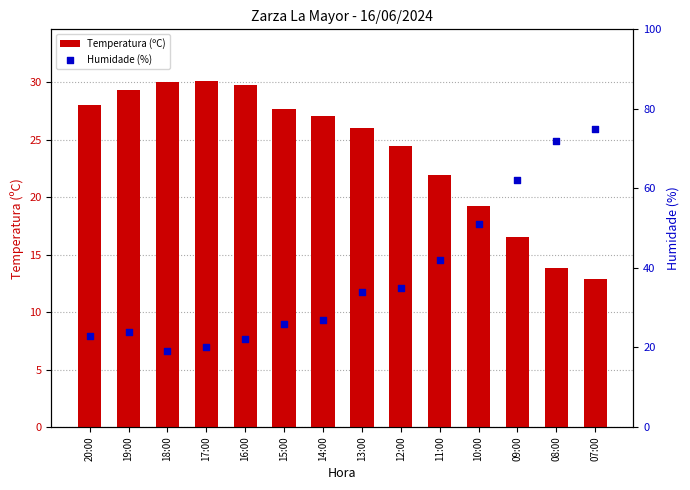

At how many categories does at least one series exceed 19?

14